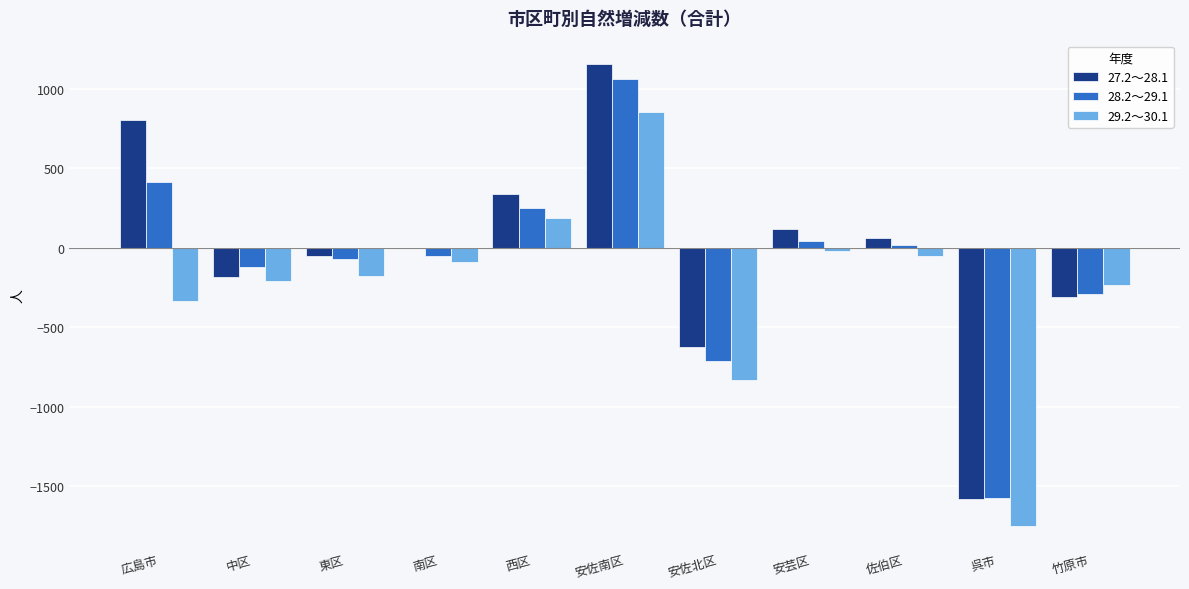

How many groups of bars are there?

11